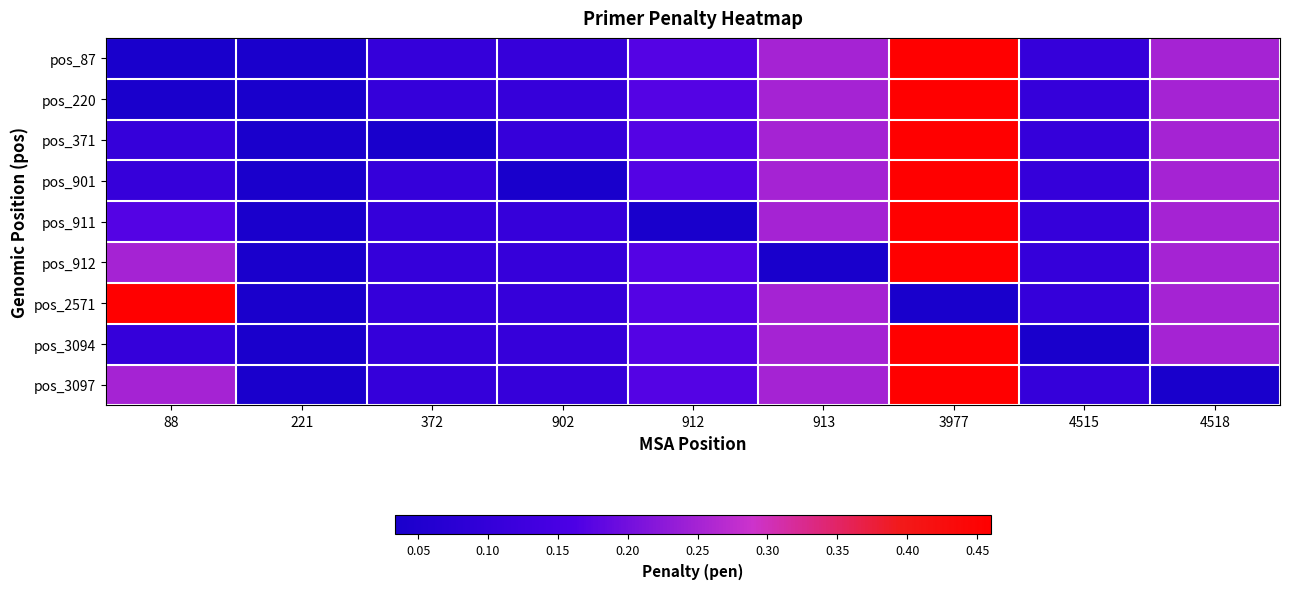

What is the spread (max minus min) of values at 913?

0.2